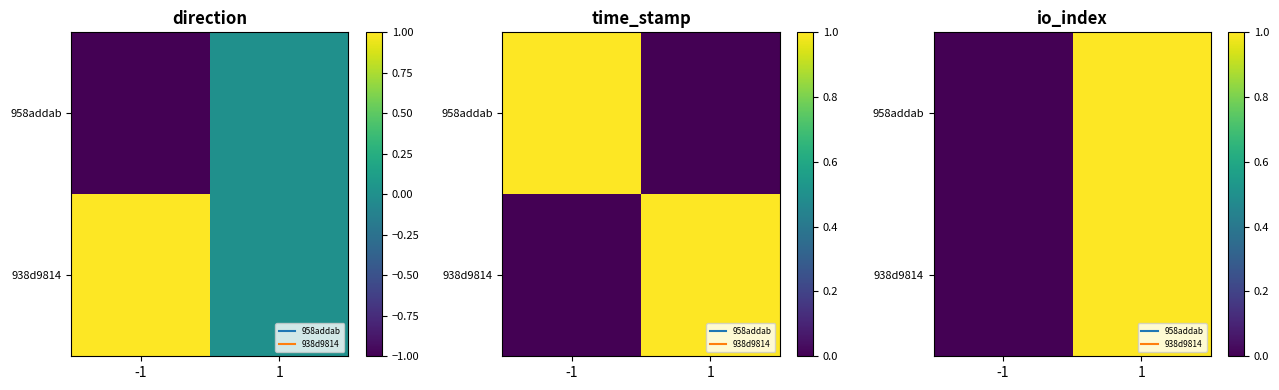

Rank the series by their maximum value, from lowest to highest.

958addab, 938d9814